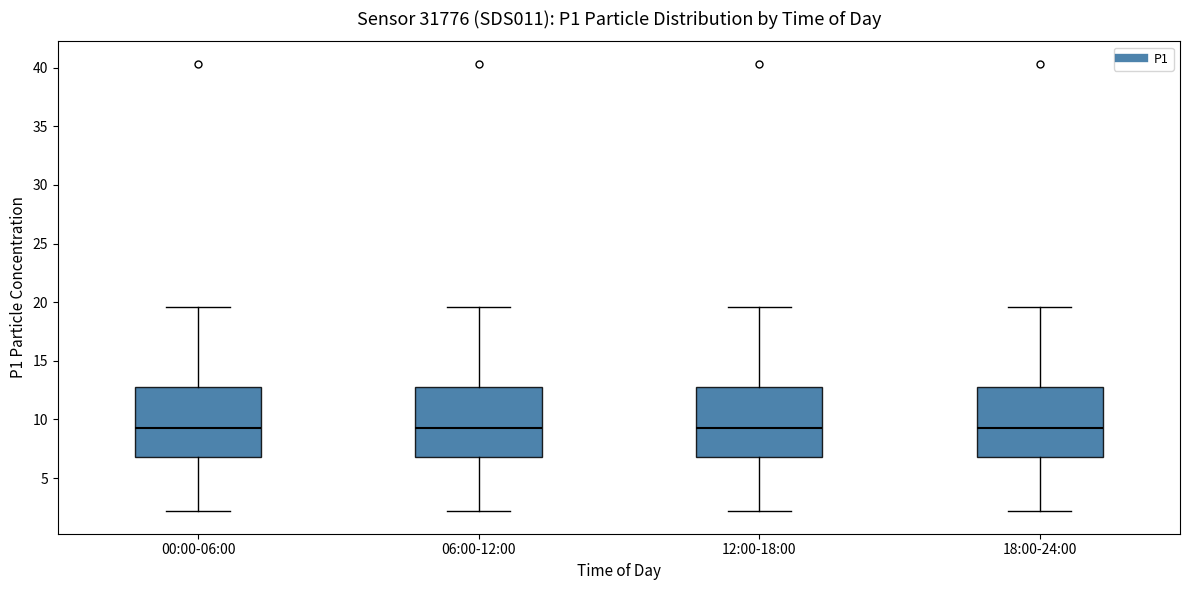

Reading left to right, read every box against the y-axis: the position of its median line, the range the box covers, and the ends of its whiskers. The values are not printed on the chart, so give them approximately, as read against the axis.

00:00-06:00: median 9.5, box 7.0 to 13.0, whiskers 2.0 to 19.5
06:00-12:00: median 9.5, box 7.0 to 13.0, whiskers 2.0 to 19.5
12:00-18:00: median 9.5, box 7.0 to 13.0, whiskers 2.0 to 19.5
18:00-24:00: median 9.5, box 7.0 to 13.0, whiskers 2.0 to 19.5